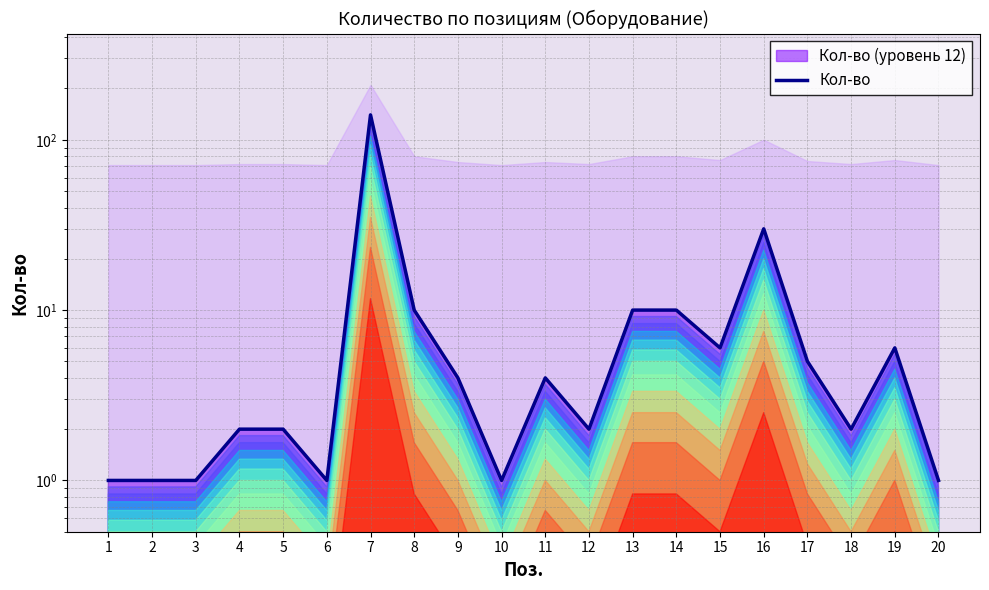

At which category does the chart reach its peak across all series?

7